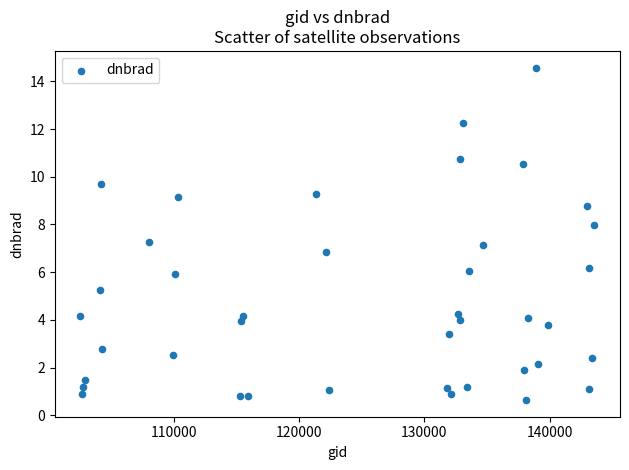

What is the range of X values (max minus min)?

41005.0